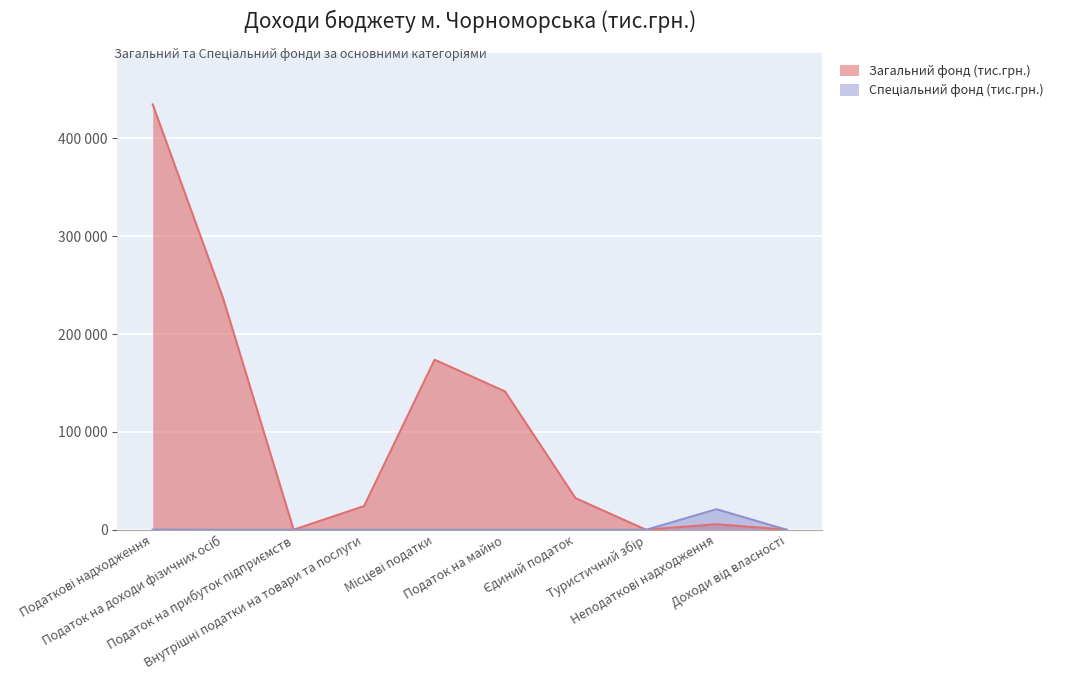

List the series in order of their peak value, lowest first.

Спеціальний фонд (тис.грн.), Загальний фонд (тис.грн.)